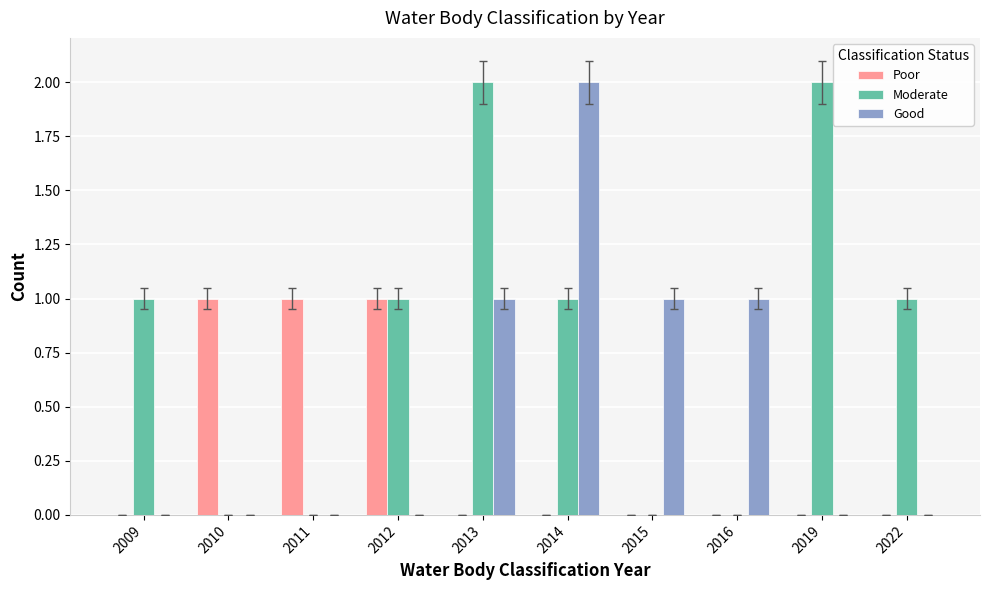

The Good series shows 2 at 2013. True or false?

False